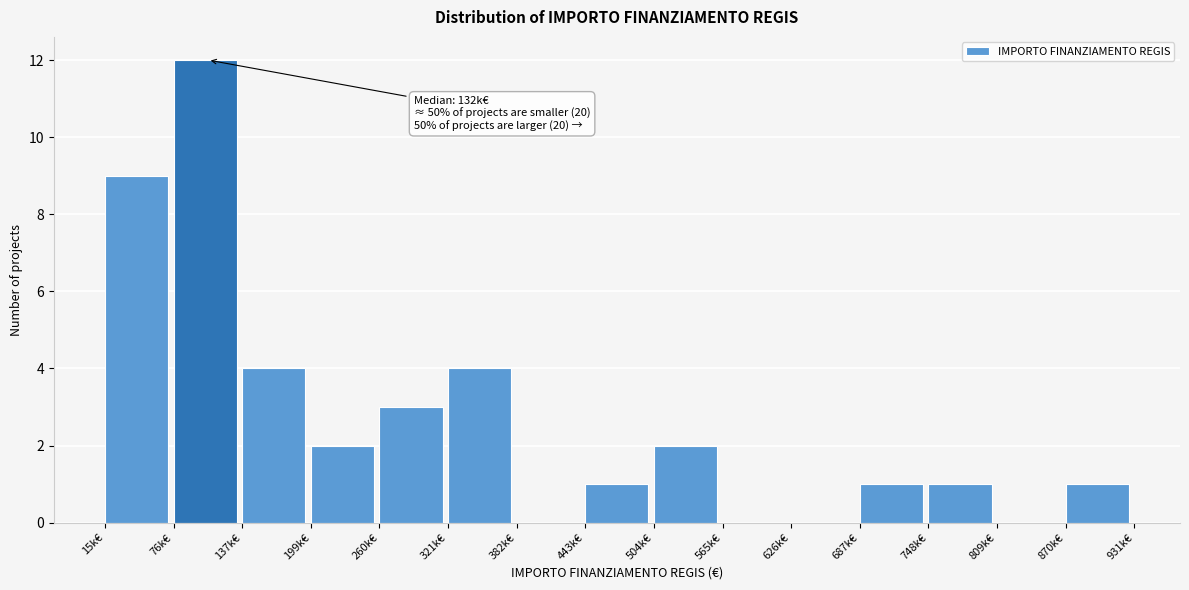

Reading left to right, what are all the values shown in this chart?

15k€=9	76k€=12	137k€=4	199k€=2	260k€=3	321k€=4	382k€=0	443k€=1	504k€=2	565k€=0	626k€=0	687k€=1	748k€=1	809k€=0	870k€=1